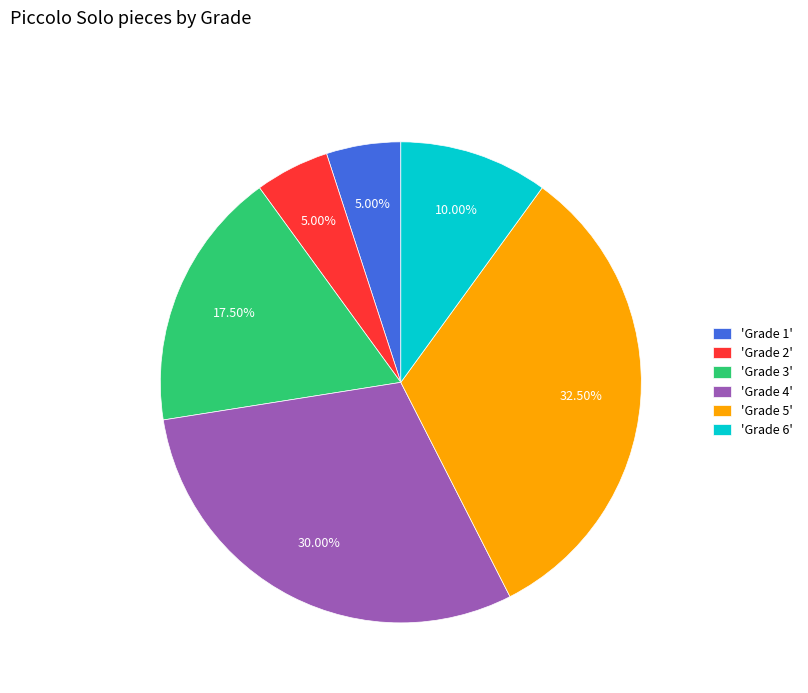

Approximately how many times larger is the value at 'Grade 5' compared to 'Grade 2'?

6.5